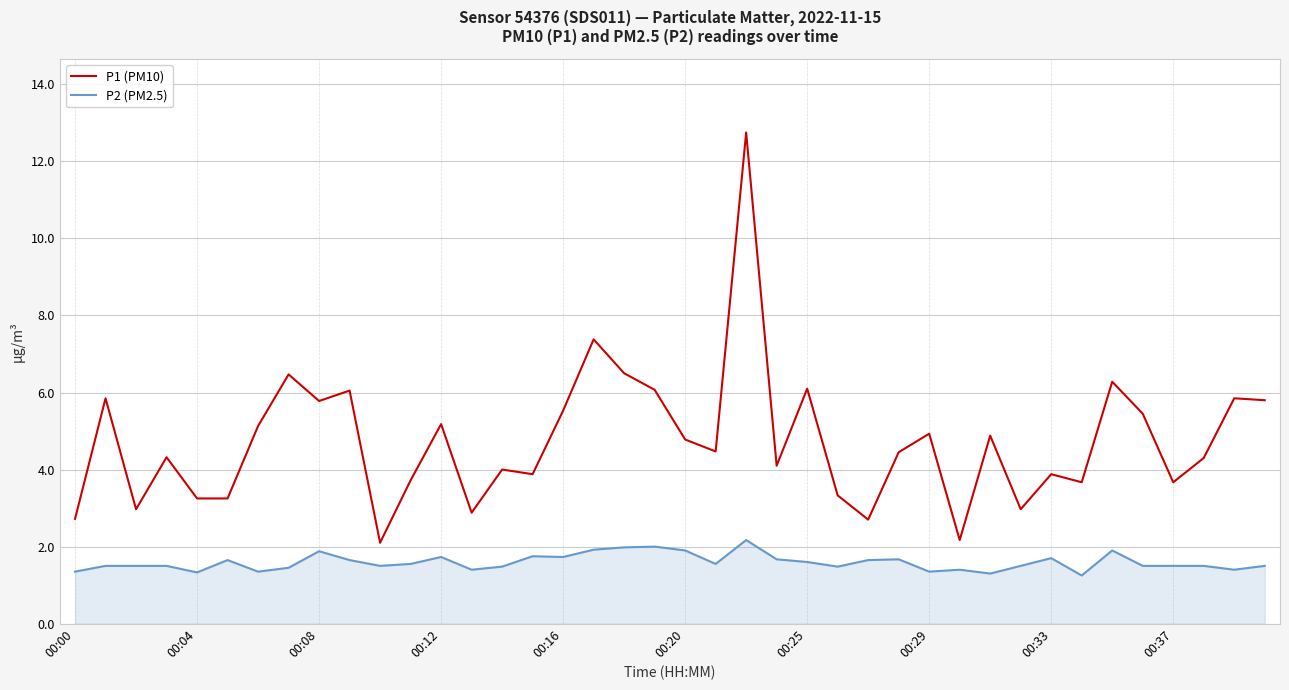

Which series has the widest spread of values?

P1 (PM10)